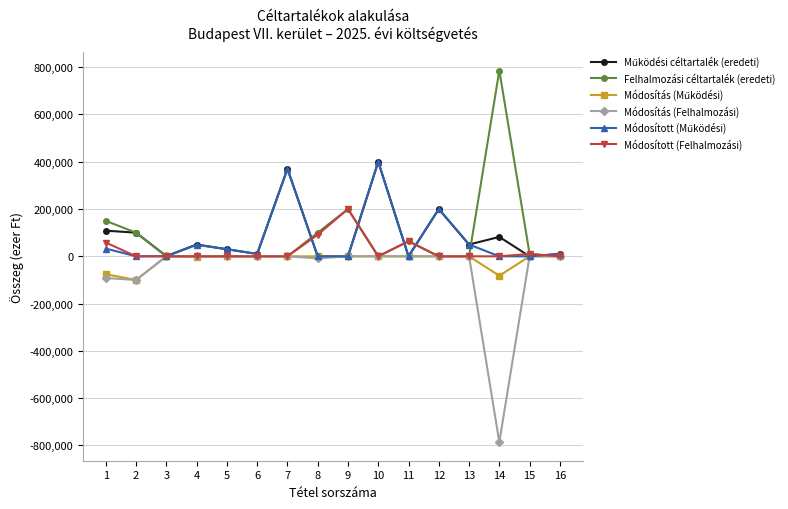

The value of Módosítás (Felhalmozási) at 13 is 366797. True or false?

False